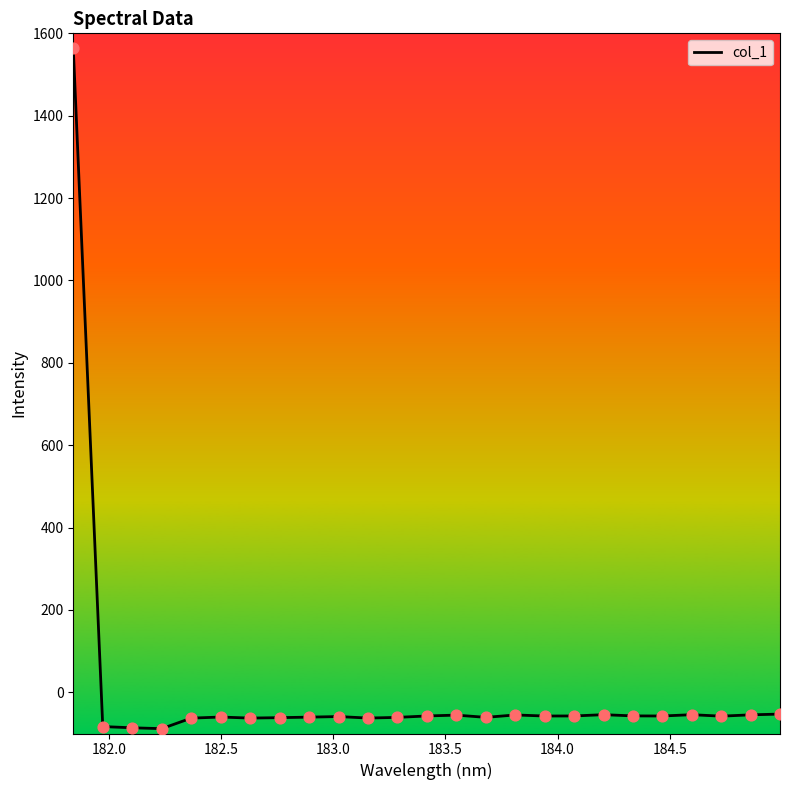

What is the difference between the maximum and minimum values?

1652.2